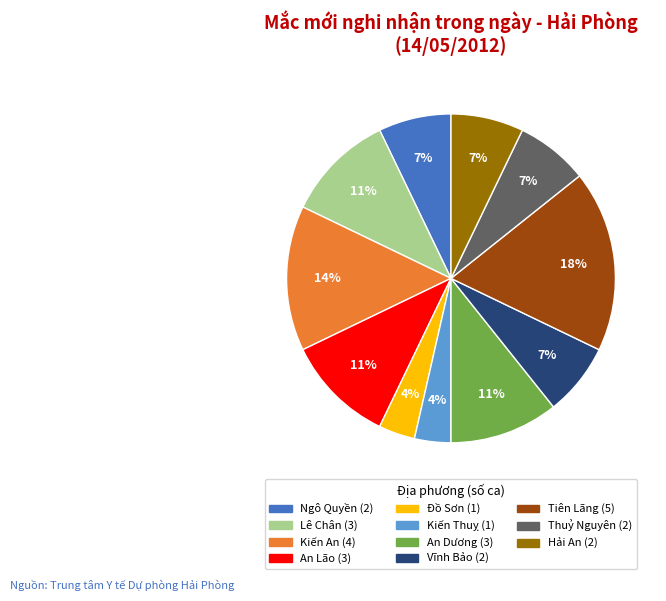

Does any single category account for the majority?

No